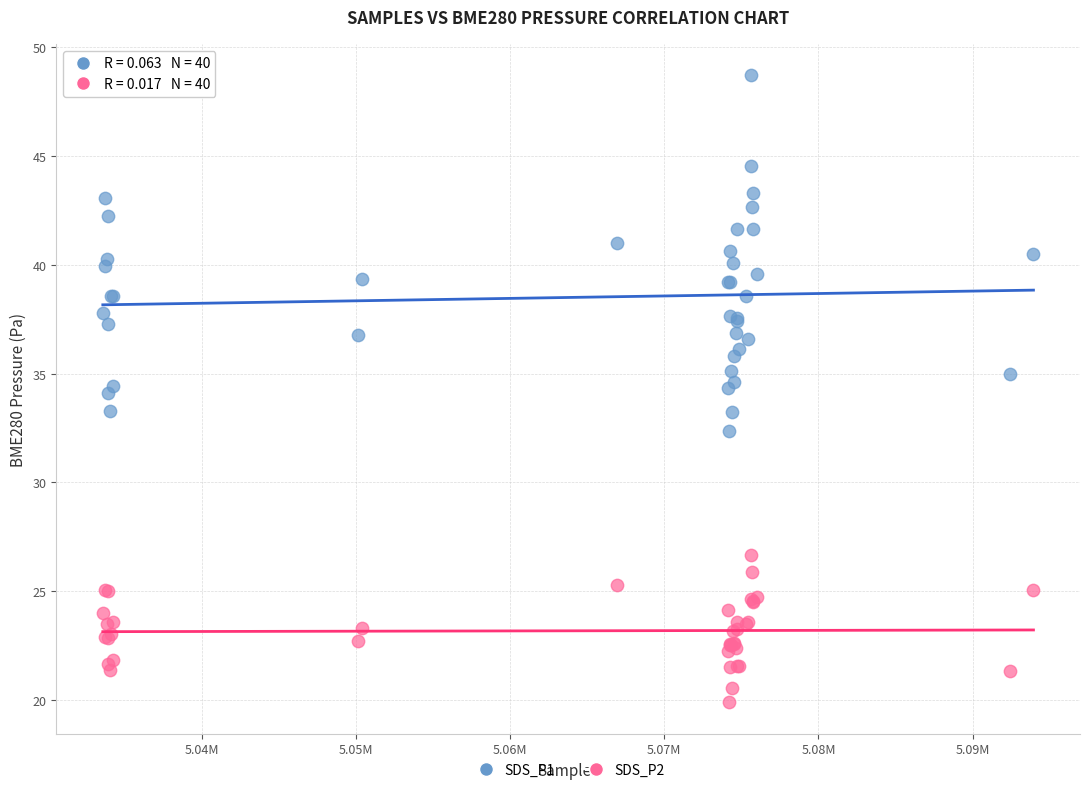

What is the X range (max minus min) for the scatter plot?

60387.0